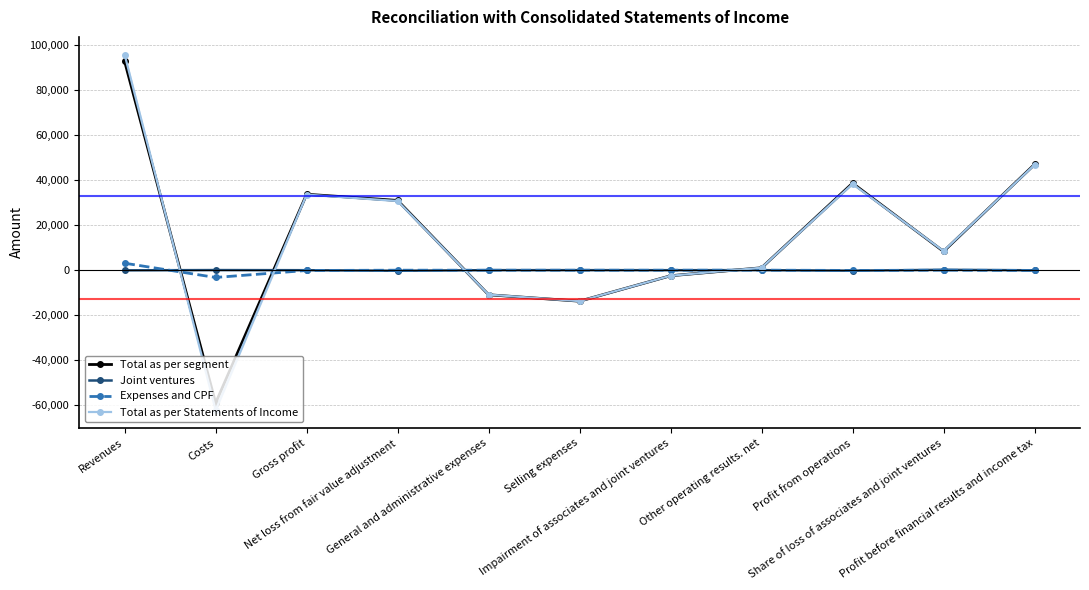

How many values in the Expenses and CPF series are below 0?

4